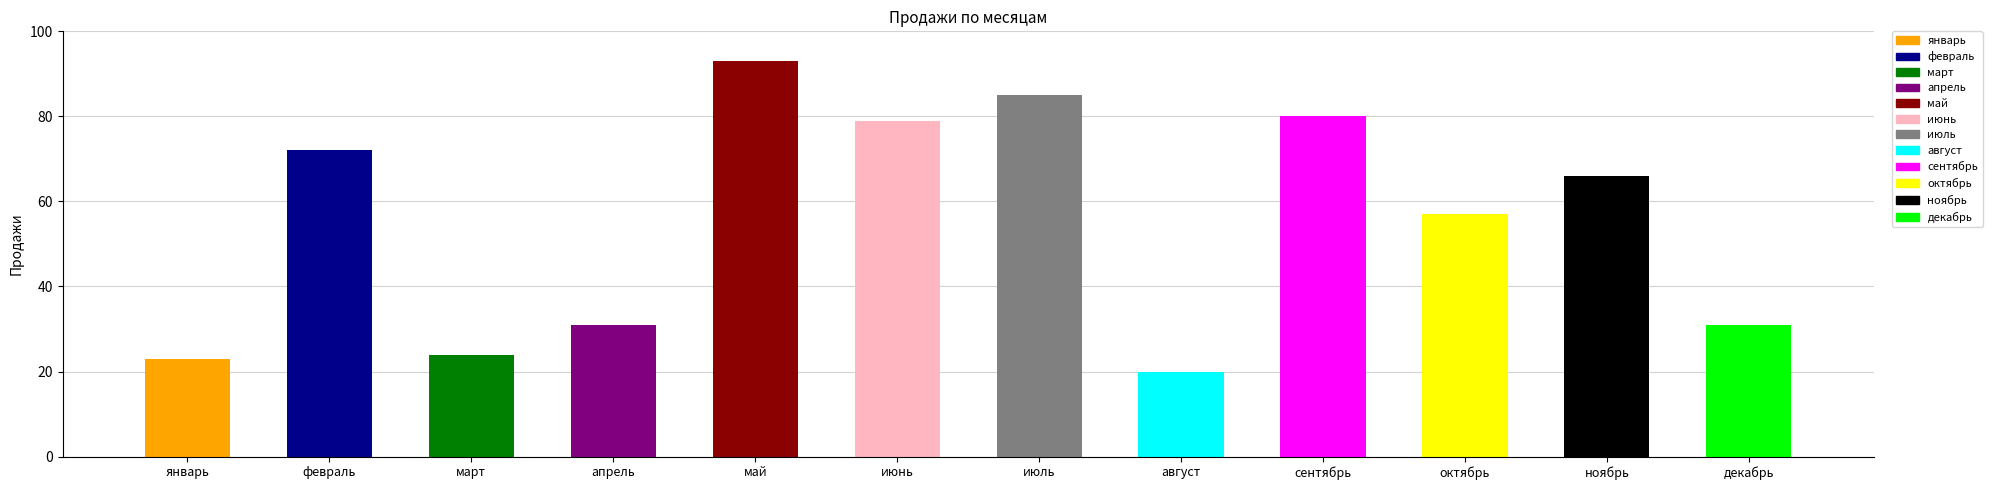

At which label is the value closest to 56?

октябрь